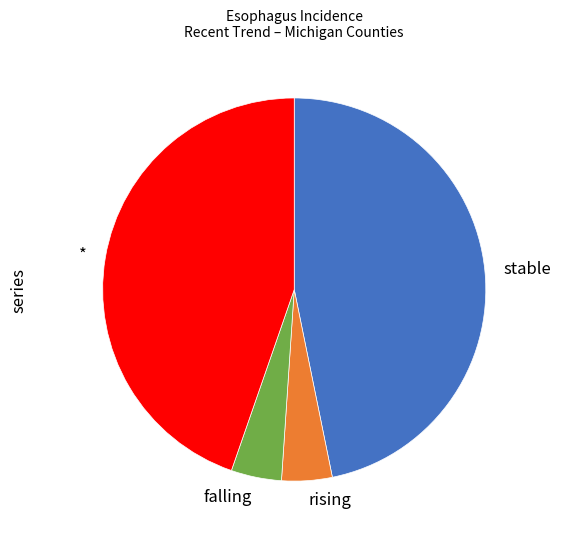

Is the sum of rising and * greater than half?

No